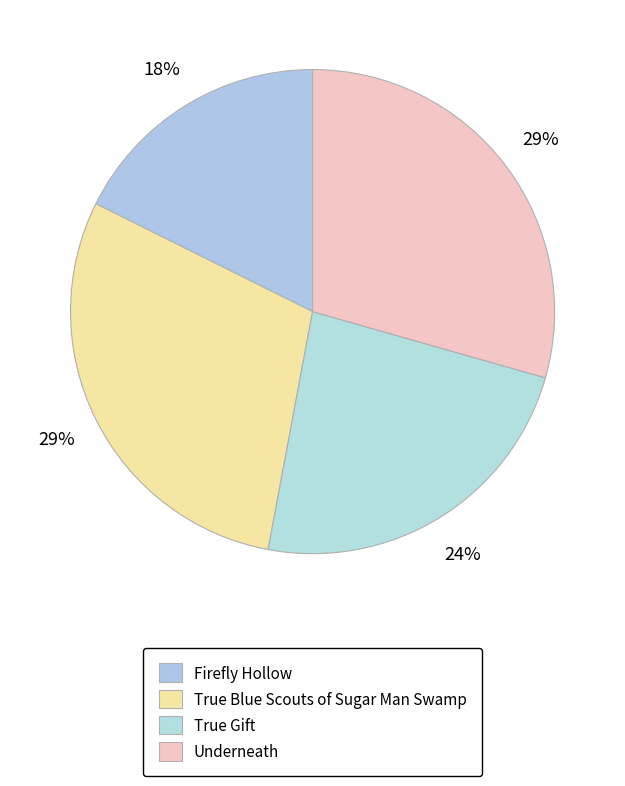

Is there any slice that represents more than half of the pie?

No